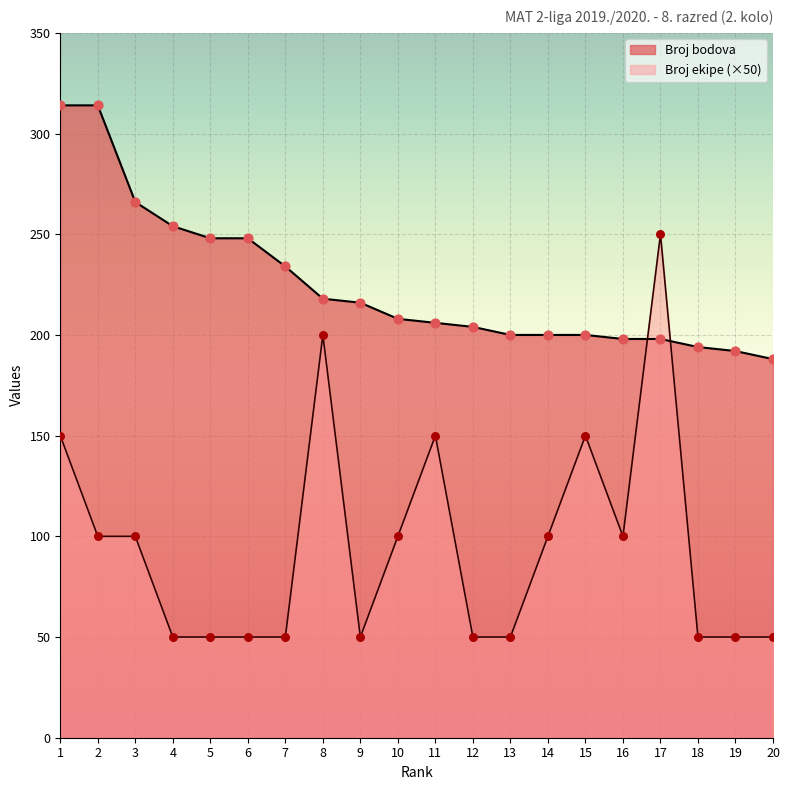

Which series contains the lowest Y value?

Broj ekipe